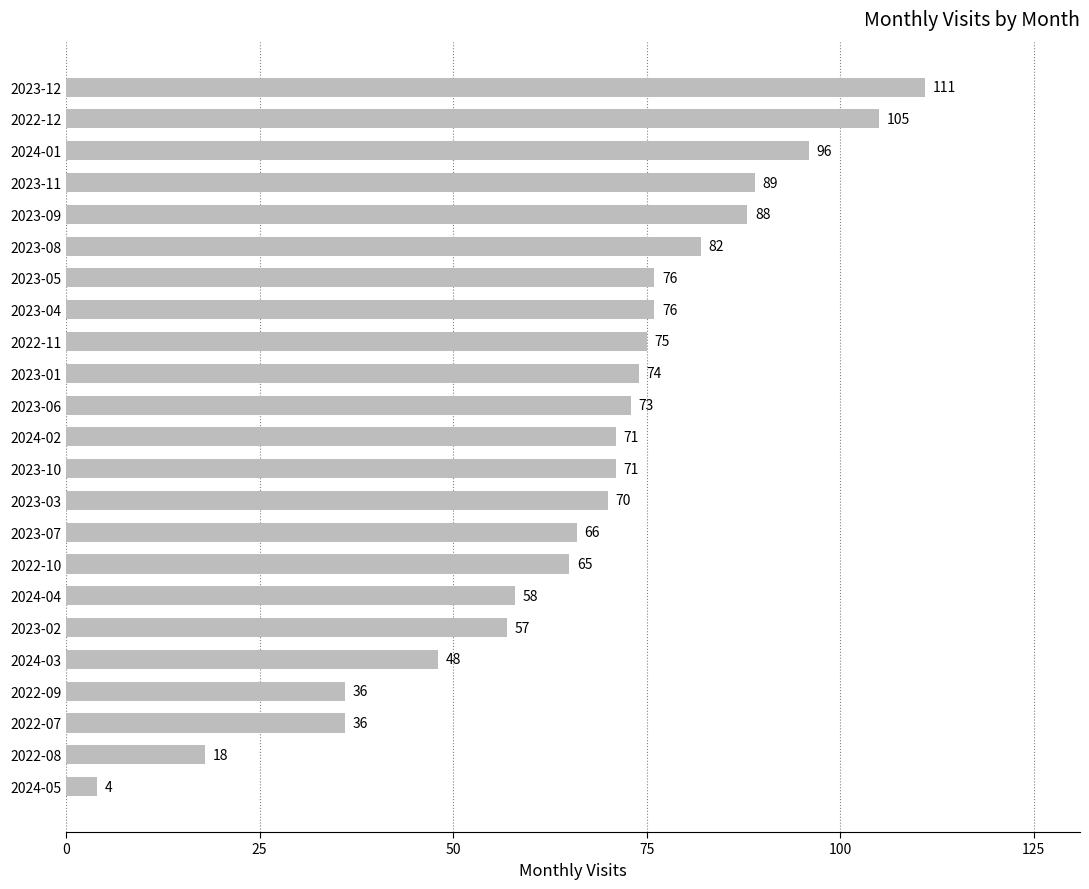

What is the smallest value displayed?

4